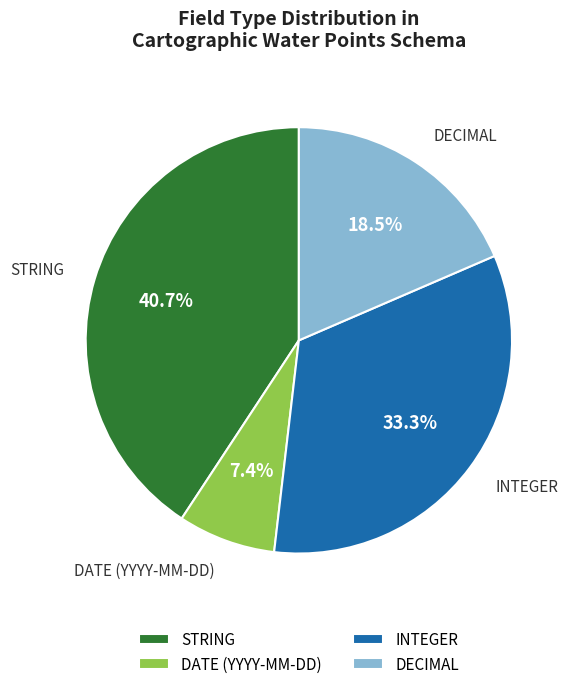

To the nearest percent, what is the average slice percentage?

25%